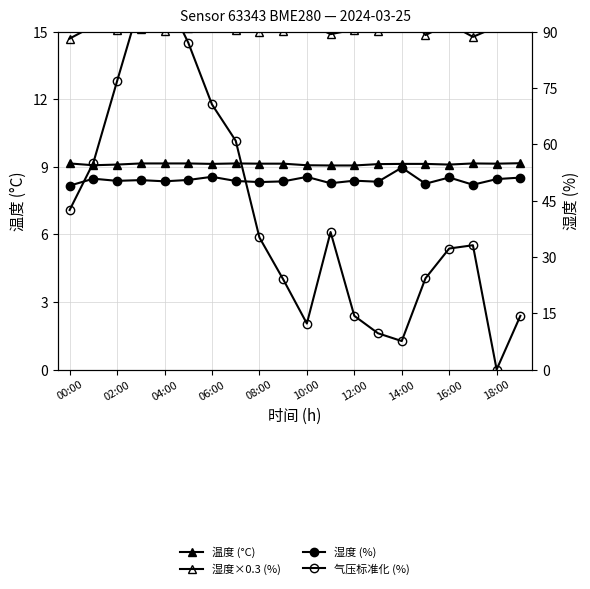

Which series has the widest spread of values?

气压标准化 (%)